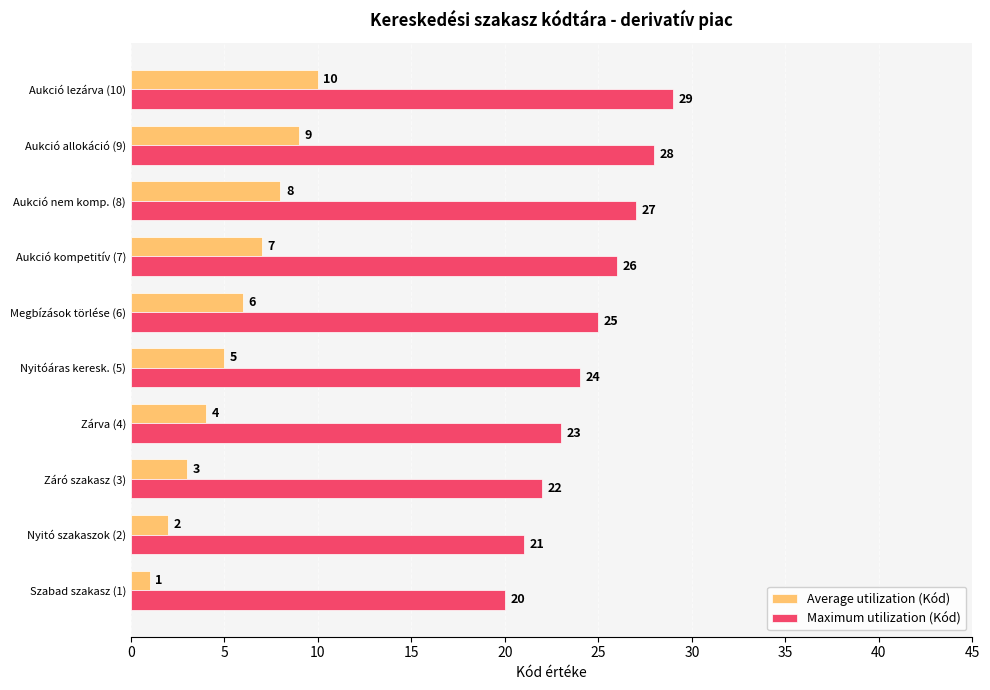

The value of Average utilization (Kód) at Szabad szakasz (1) is 1. True or false?

True